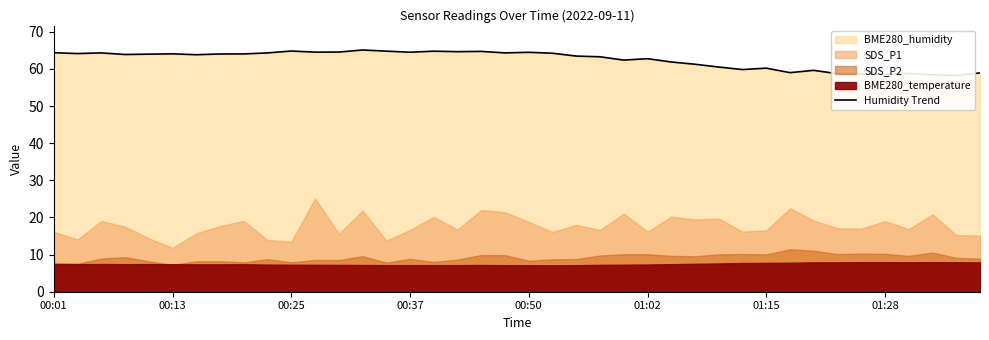

What is the smallest value displayed?

58.3